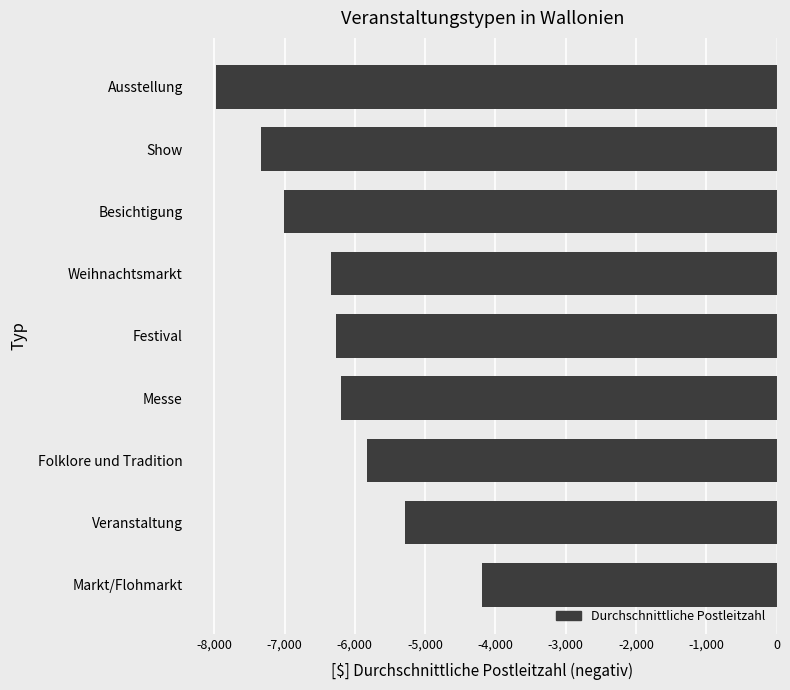

The chart shows a value of -2815.0 at Markt/Flohmarkt. True or false?

False